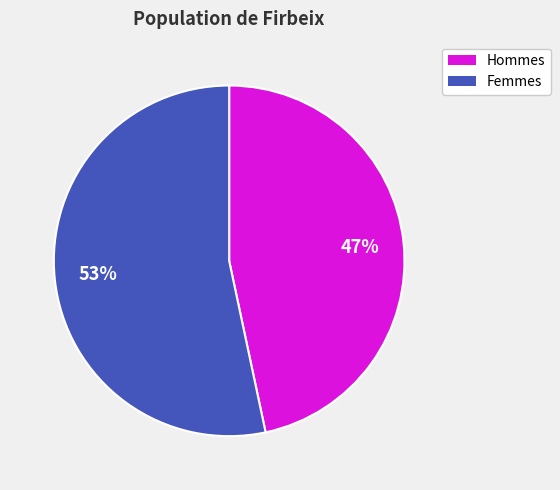

Is there any slice that represents more than half of the pie?

Yes